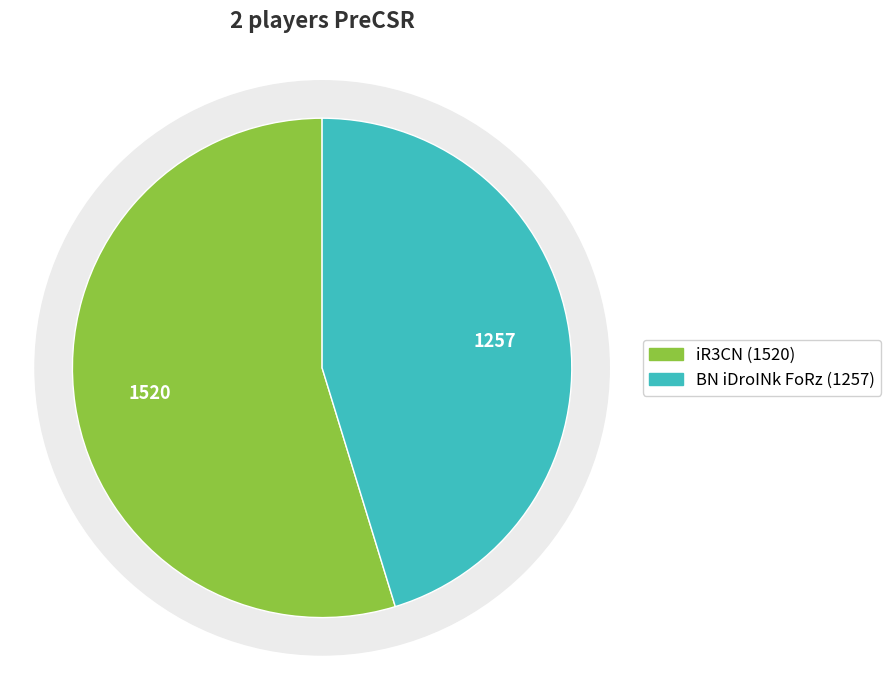

How many segments does this pie chart have?

2